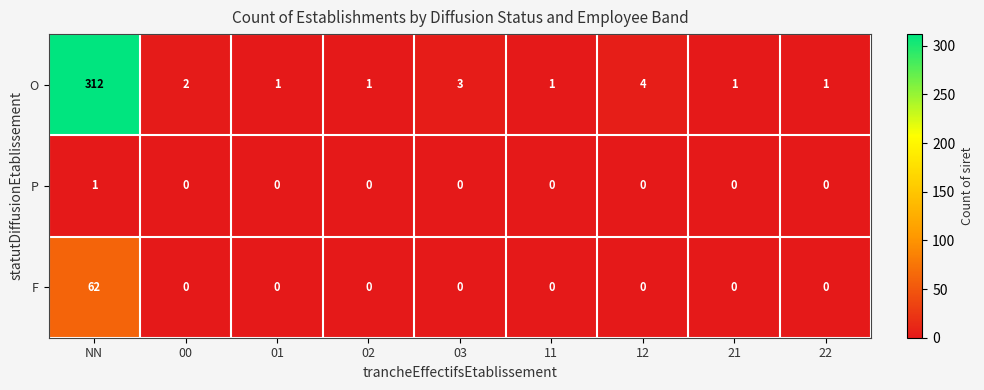

The value of O at 01 is 0. True or false?

False